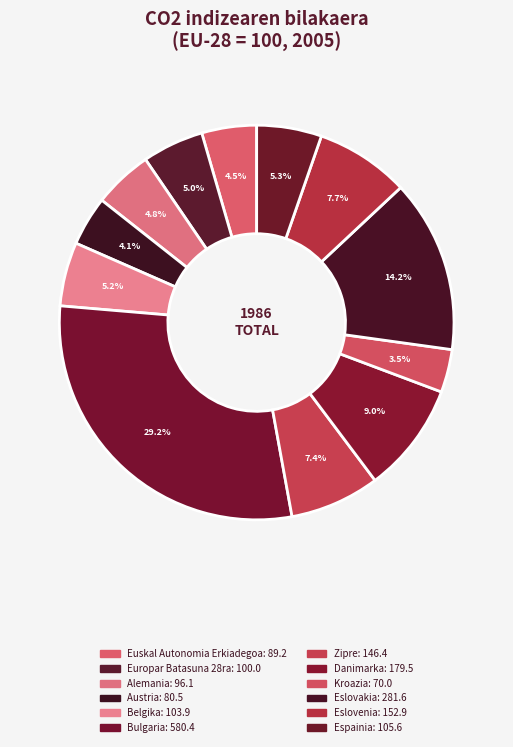

How many segments does this pie chart have?

12